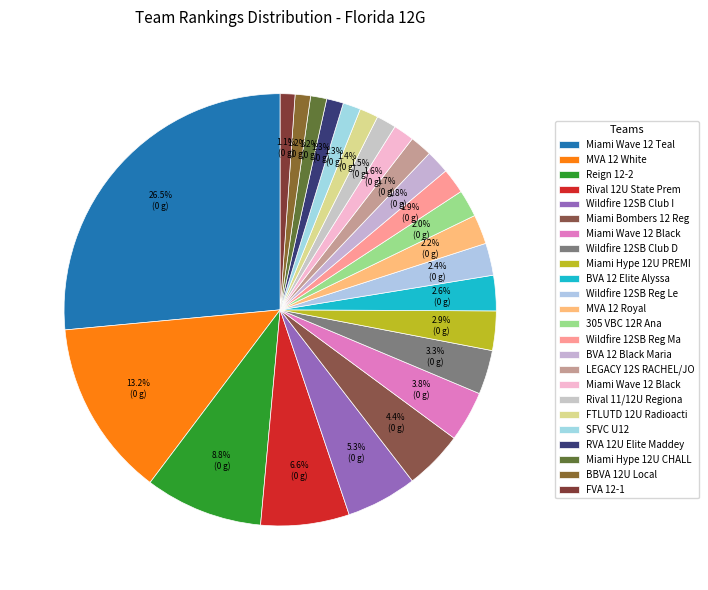

How many segments does this pie chart have?

24